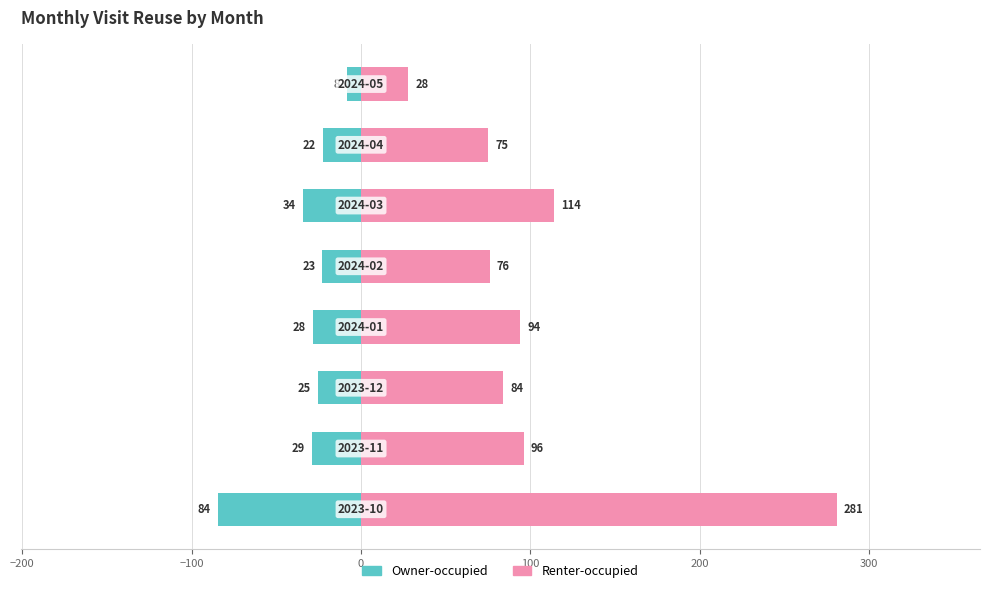

Reading left to right, list all the values displayed in this chart.

Owner-occupied: −300=-84.3	−200=-28.8	−100=-25.2	0=-28.2	100=-22.8	200=-34.2	300=-22.5	400=-8.4
Renter-occupied: −300=281.0	−200=96.0	−100=84.0	0=94.0	100=76.0	200=114.0	300=75.0	400=28.0